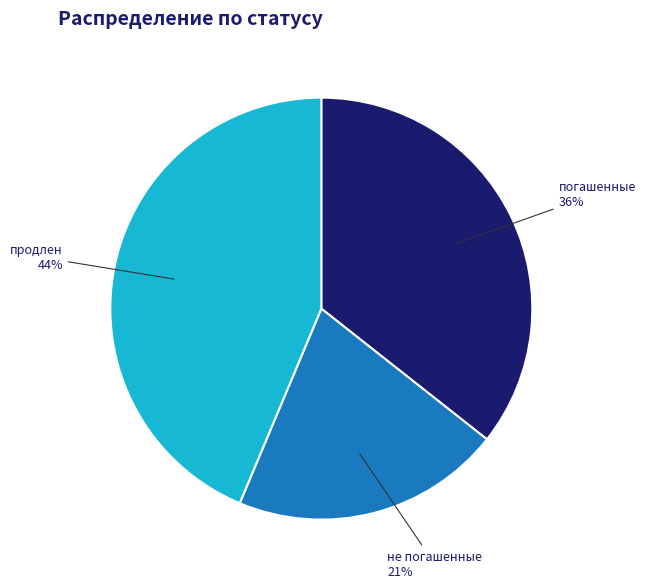

To the nearest percent, what is the difference between the largest and smallest slice percentages?

23%